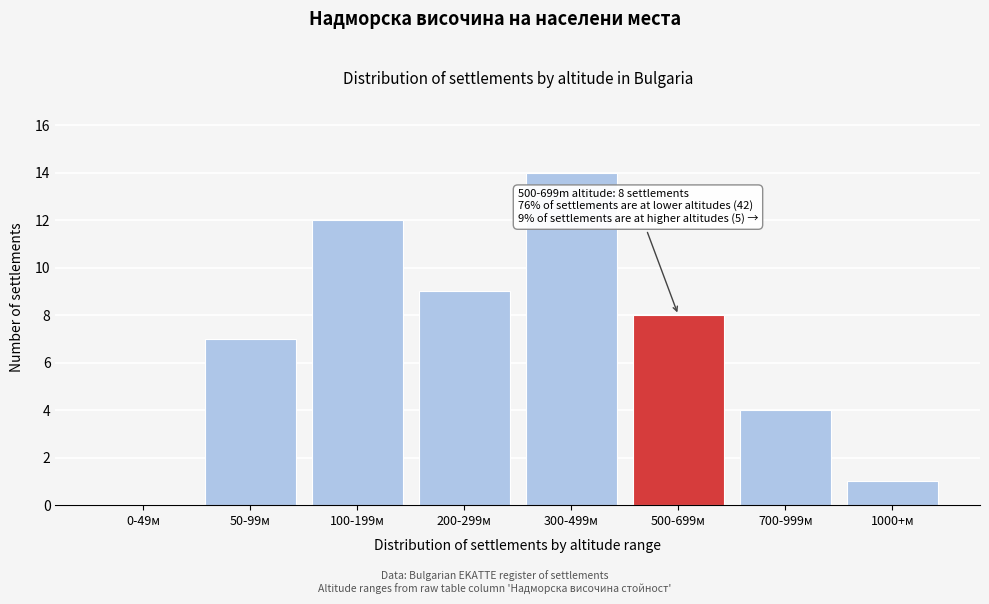

Reading left to right, list all the values displayed in this chart.

0-49м=0	50-99м=7	100-199м=12	200-299м=9	300-499м=14	500-699м=8	700-999м=4	1000+м=1